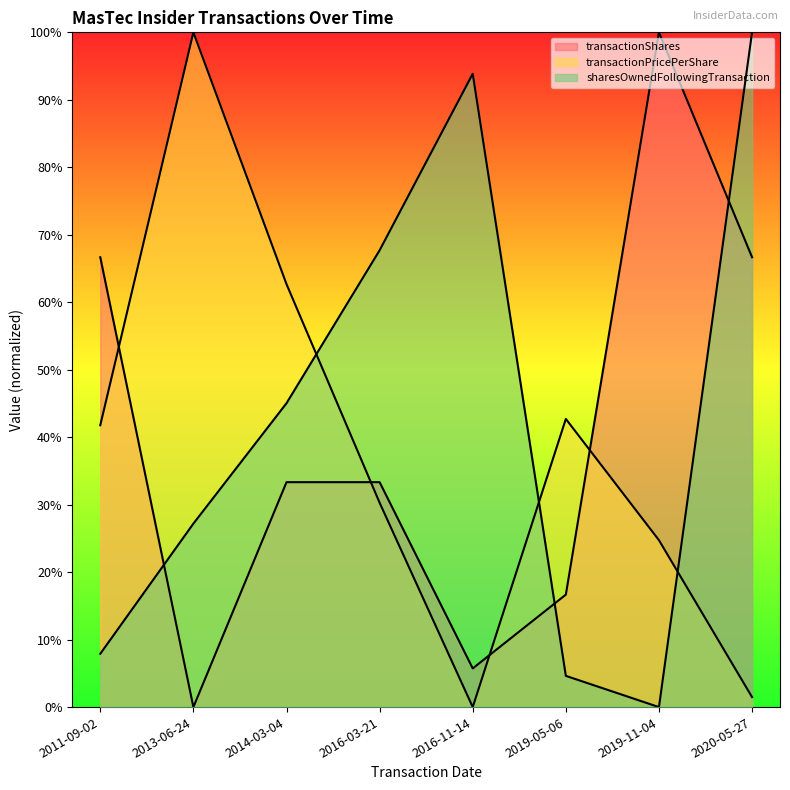

Which has a higher value, 2020-05-27 or 2013-06-24?

2020-05-27